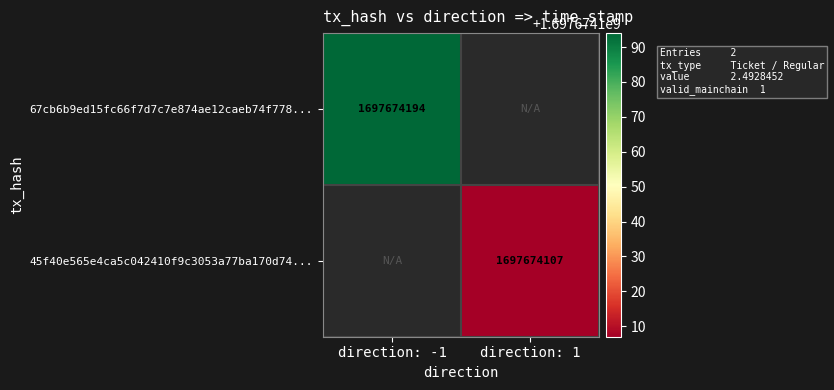

Which series has the largest range (max minus min)?

67cb6b9ed15fc66f7d7c7e874ae12caeb74f778